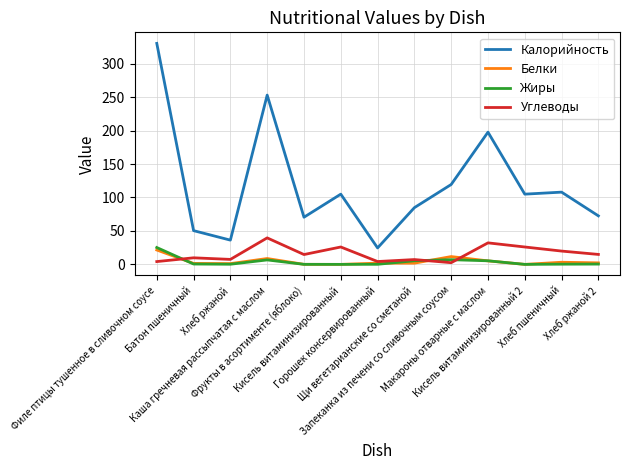

True or false: Калорийность and Углеводы cross at least once.

False